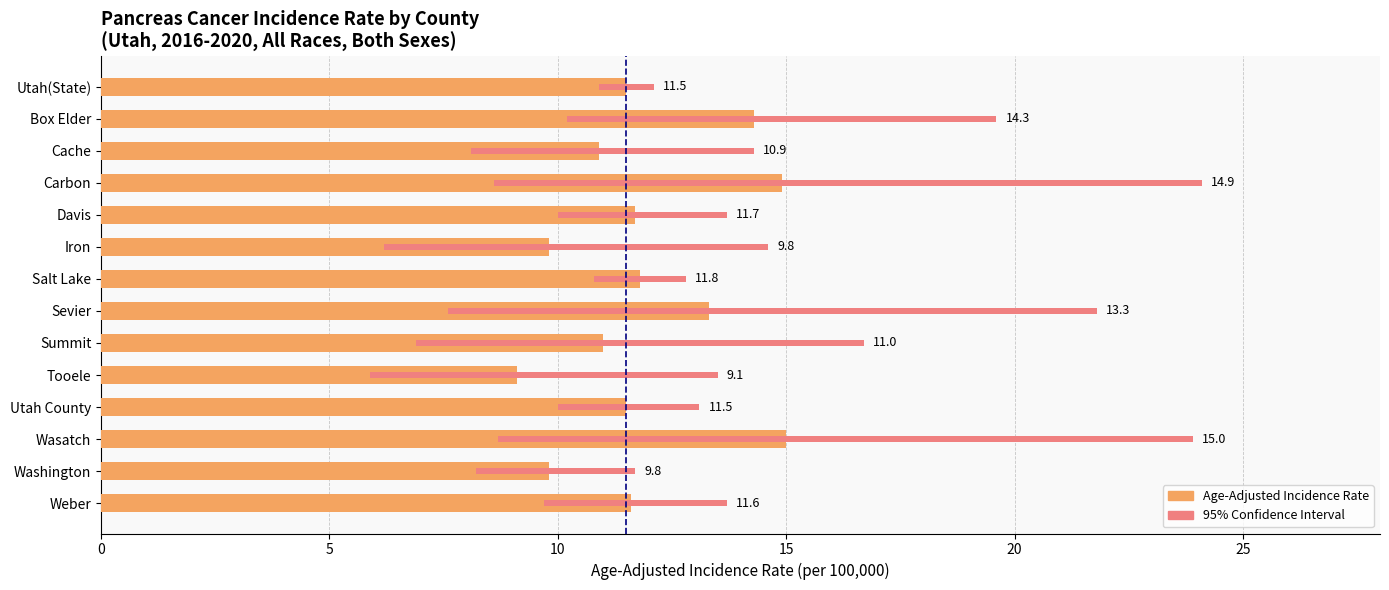

How many data points in Upper 95% CI are above 13?

11